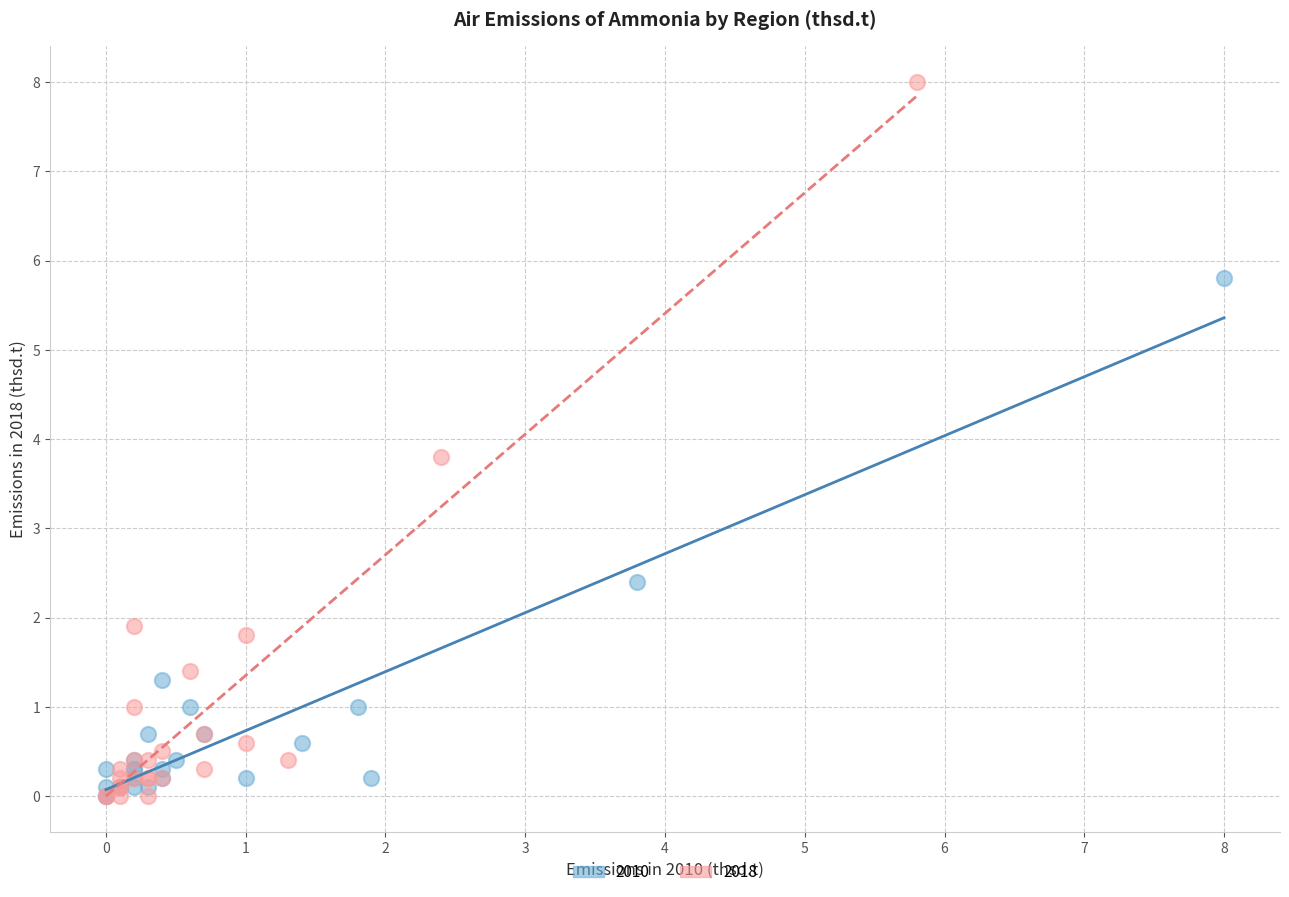

Which series reaches the maximum Y coordinate?

2018